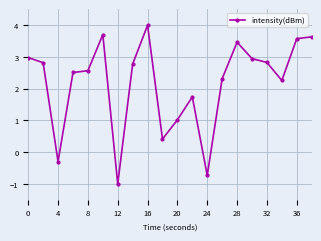

Does the chart have visible grid lines?

Yes